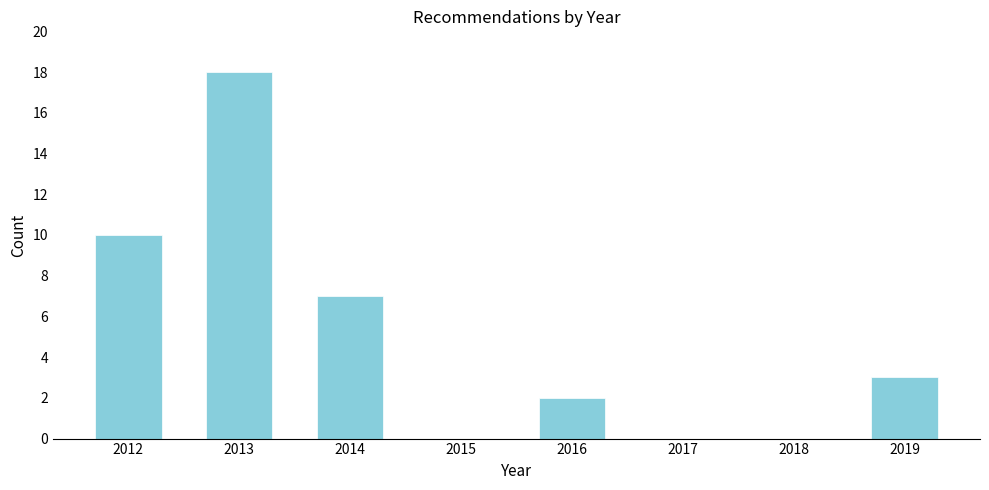

Reading left to right, transcribe all the data shown in this chart.

2012=10	2013=18	2014=7	2015=0	2016=2	2017=0	2018=0	2019=3